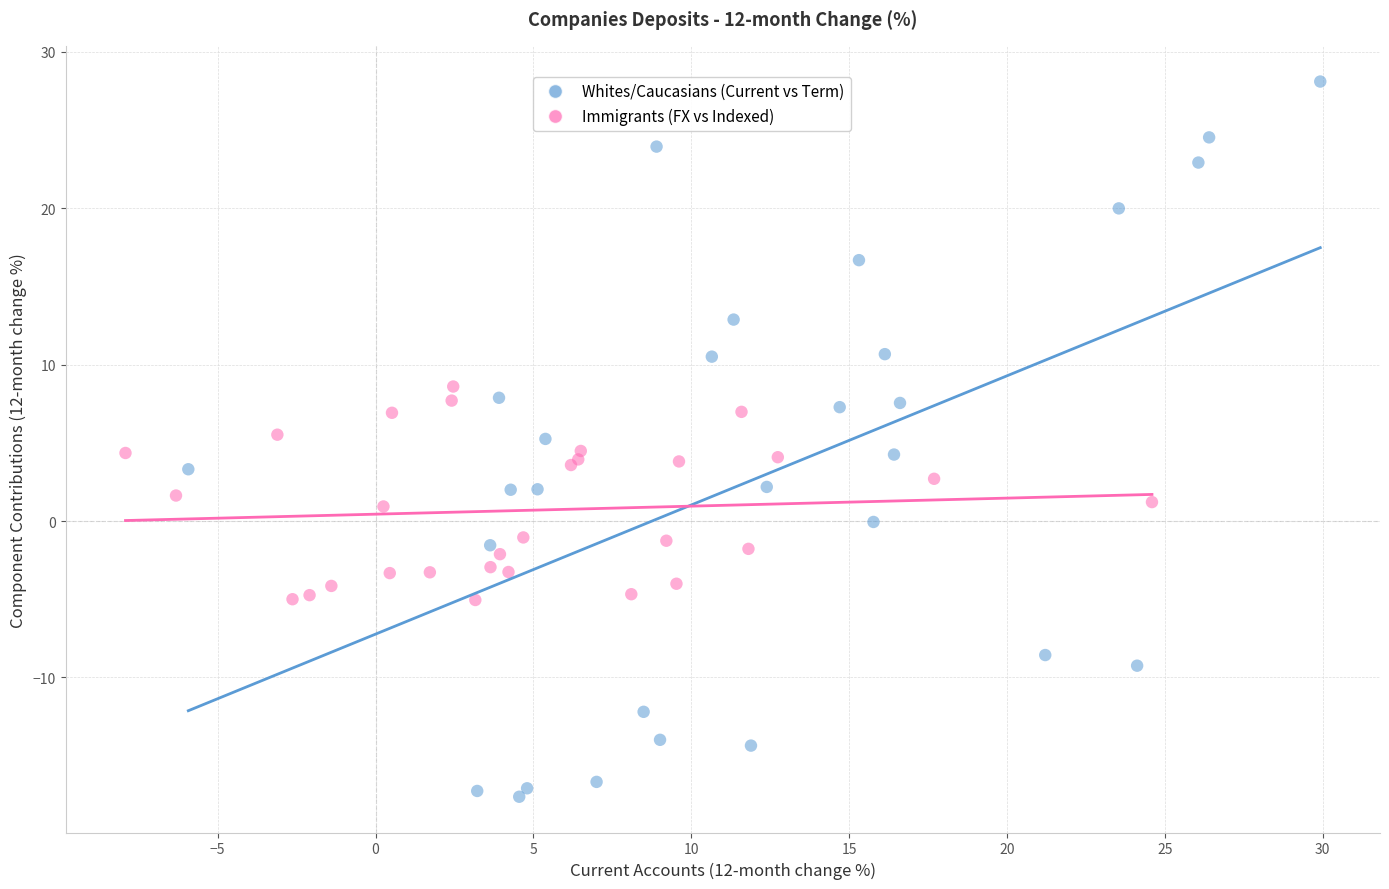

Which series reaches the minimum Y coordinate?

Whites/Caucasians (Current vs Term)